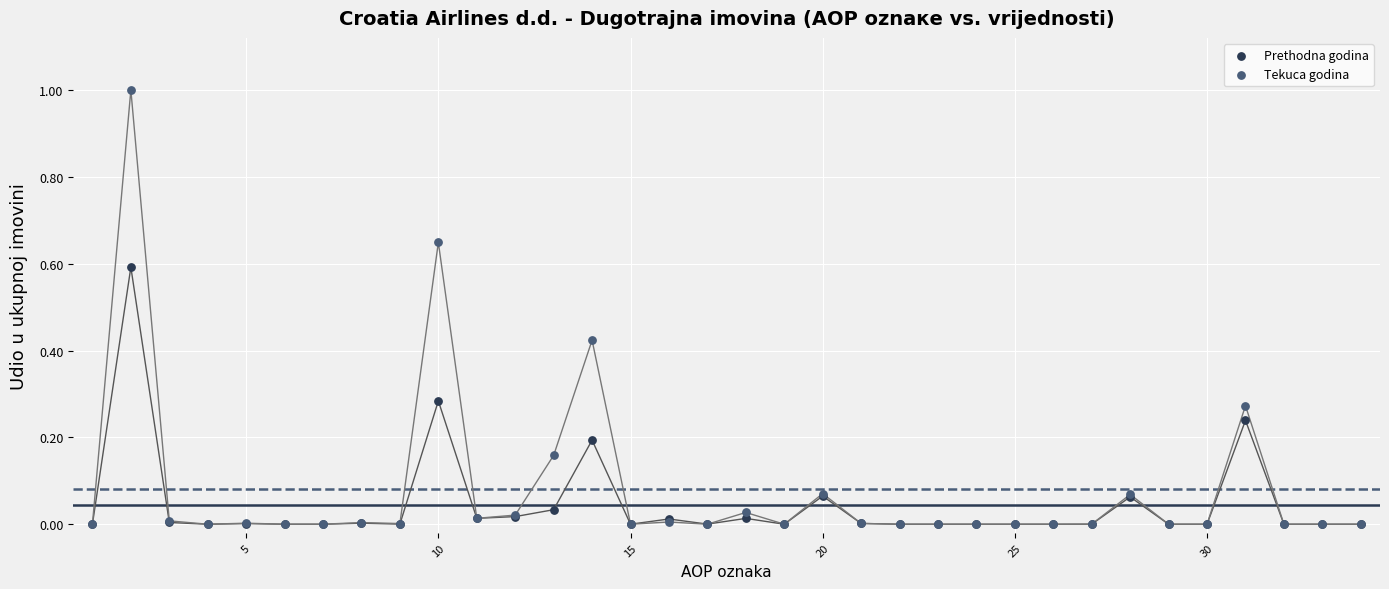

What are all the series names shown in the legend?

Prethodna godina, Tekuca godina